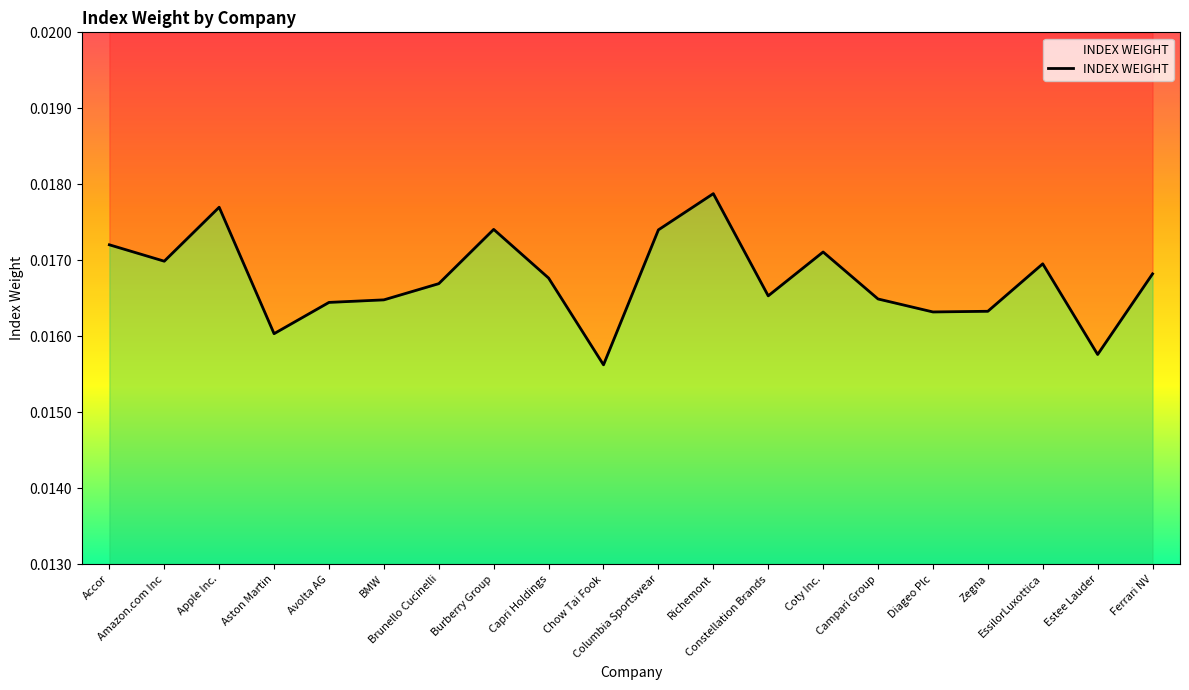

Rank the categories by value from highest to lowest.

Richemont, Apple Inc., Burberry Group, Columbia Sportswear, Accor, Coty Inc., Amazon.com Inc, EssilorLuxottica, Ferrari NV, Capri Holdings, Brunello Cucinelli, Constellation Brands, Campari Group, BMW, Avolta AG, Zegna, Diageo Plc, Aston Martin, Estee Lauder, Chow Tai Fook